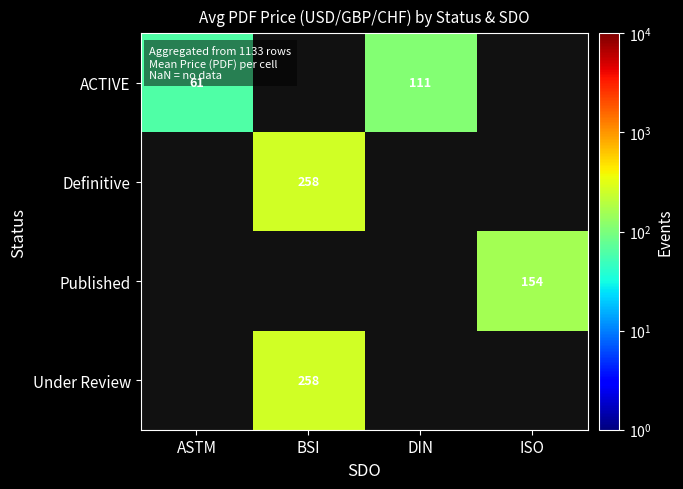

The Under Review series shows 71 at BSI. True or false?

False